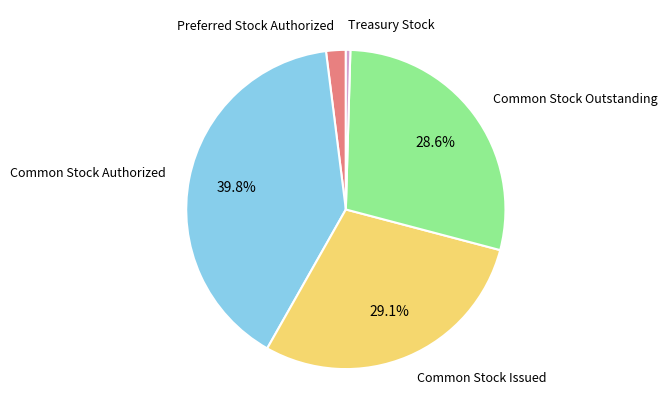

Is there a majority slice in this chart?

No